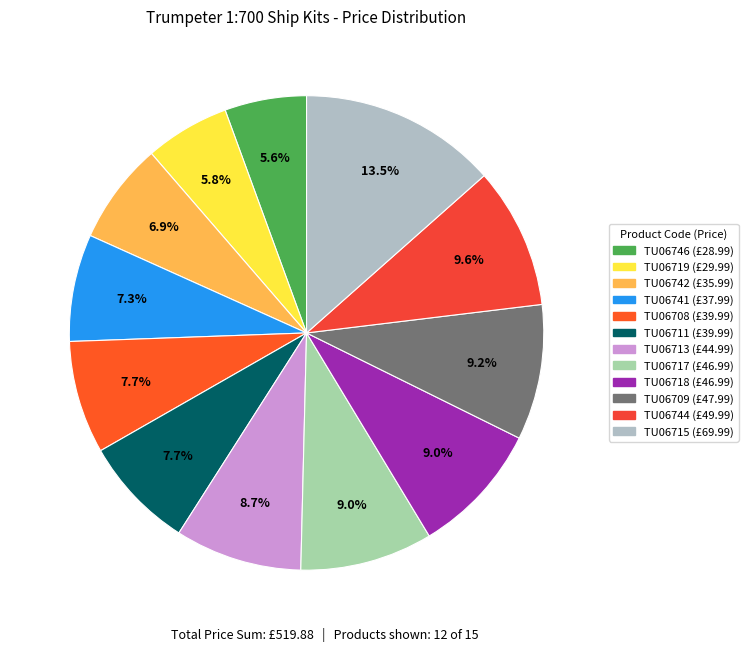

How many slices are in this pie chart?

12